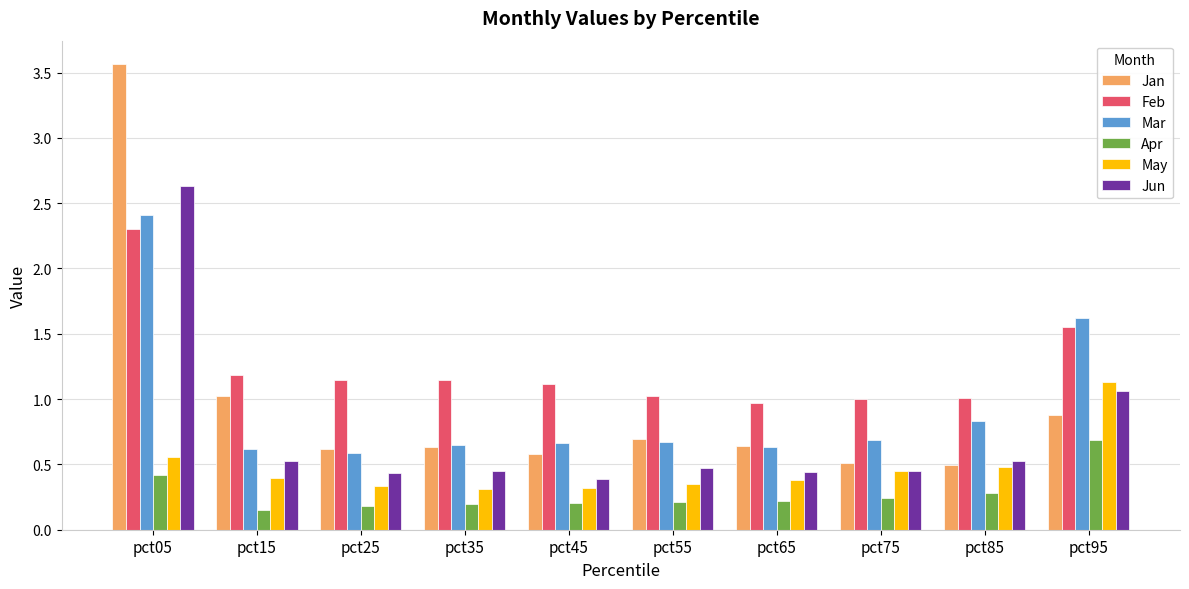

Which series has the largest total across all categories?

Feb